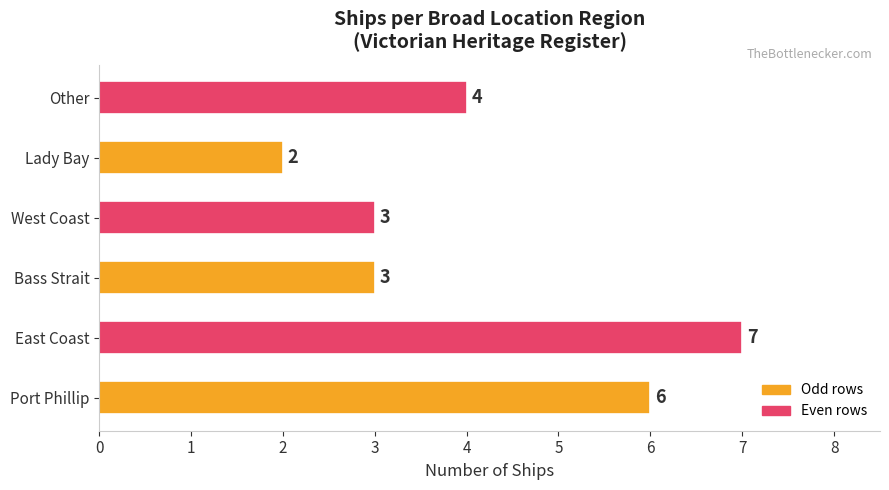

Which label corresponds to the largest value in the chart?

East Coast